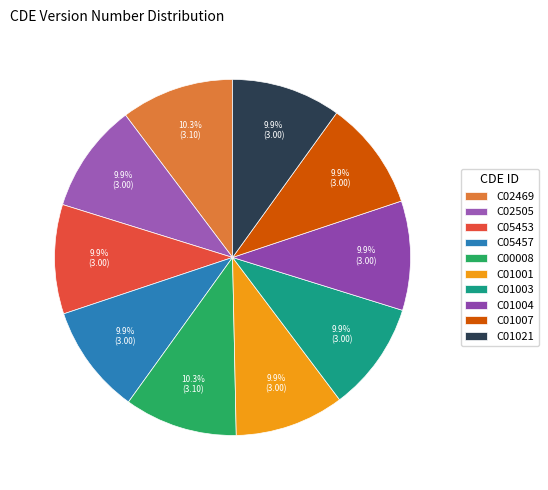

Which category has the smallest portion of the pie?

C02505